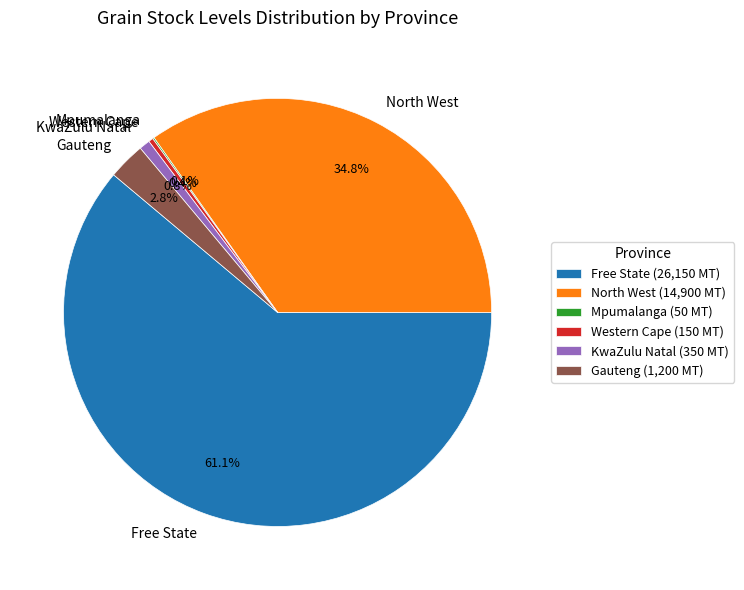

Which has a higher value, KwaZulu Natal or Gauteng?

Gauteng